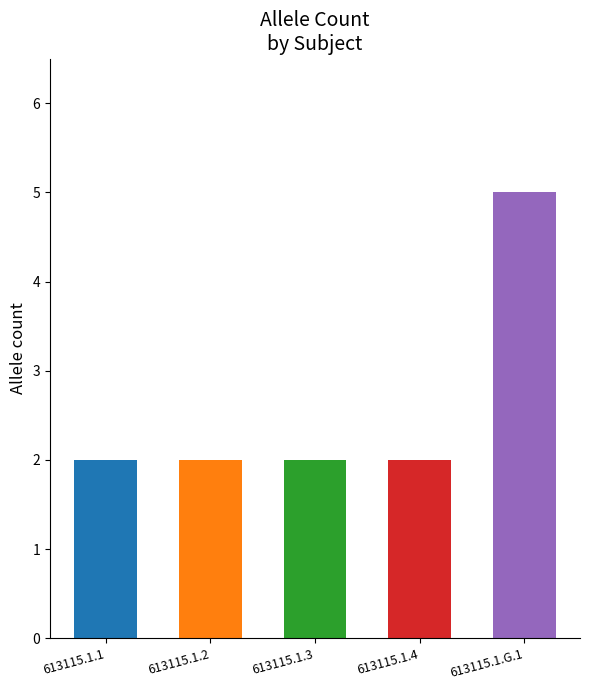

Are the bars grouped side by side (vs. stacked)?

No